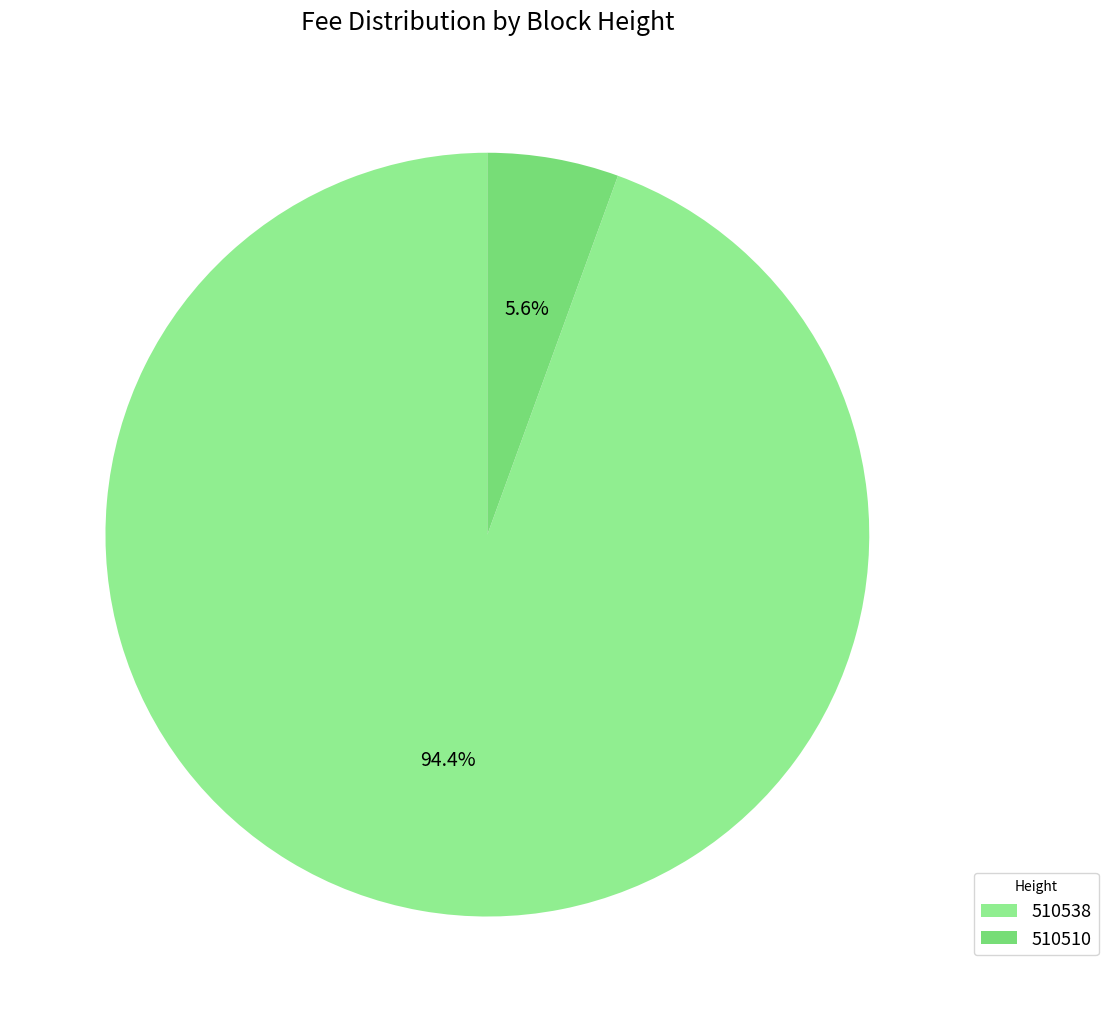

The 510538 slice represents 94% of the pie. True or false?

True